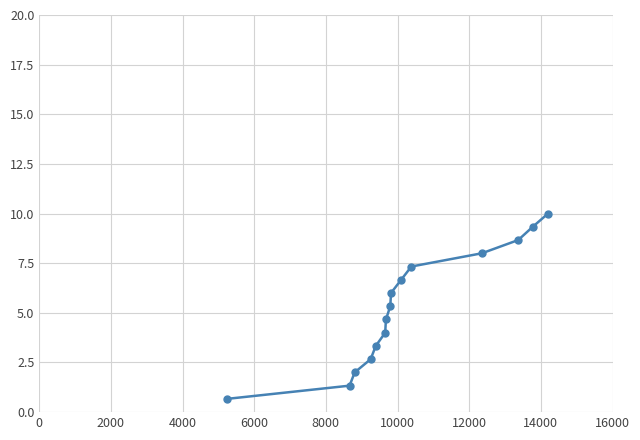

True or false: the data has more than 1 interior local peaks.

False